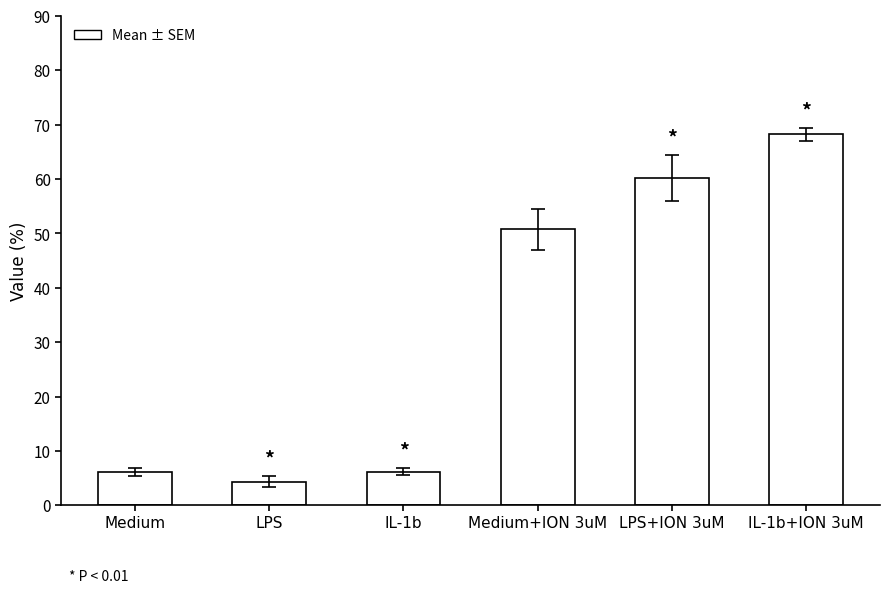

What is the sum of all values?

195.9